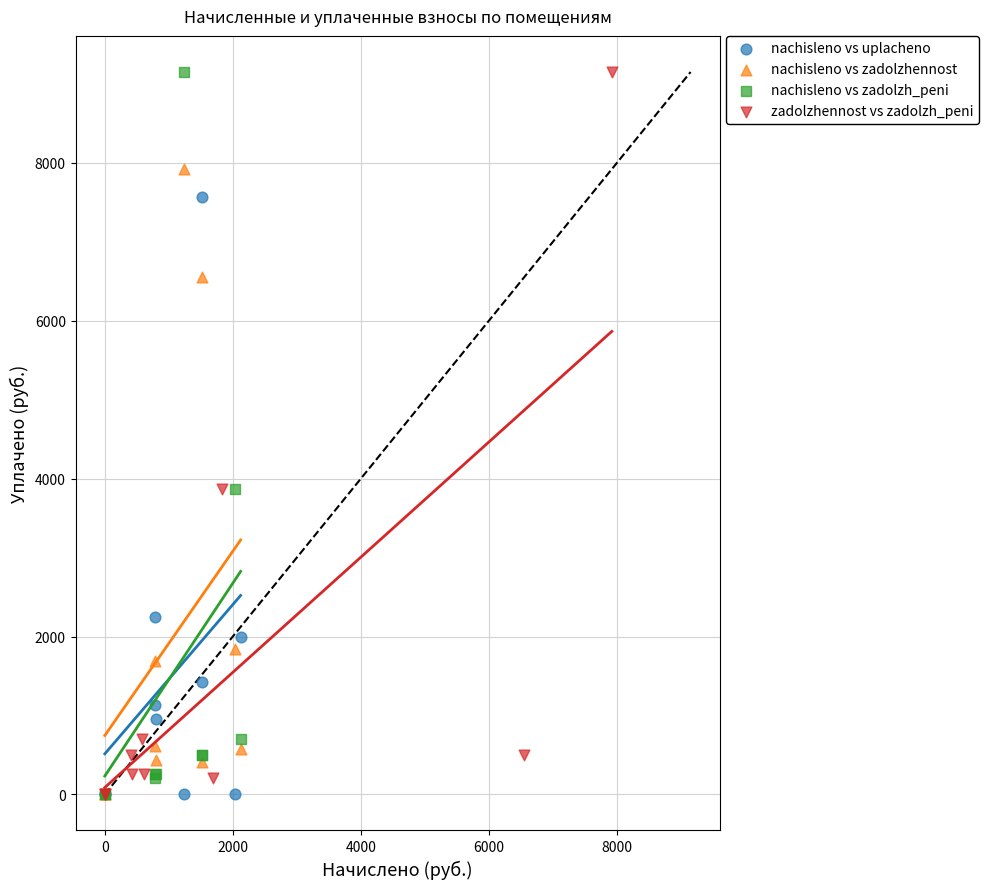

What are all the series names shown in the legend?

nachisleno vs uplacheno, nachisleno vs zadolzhennost, nachisleno vs zadolzh_peni, zadolzhennost vs zadolzh_peni